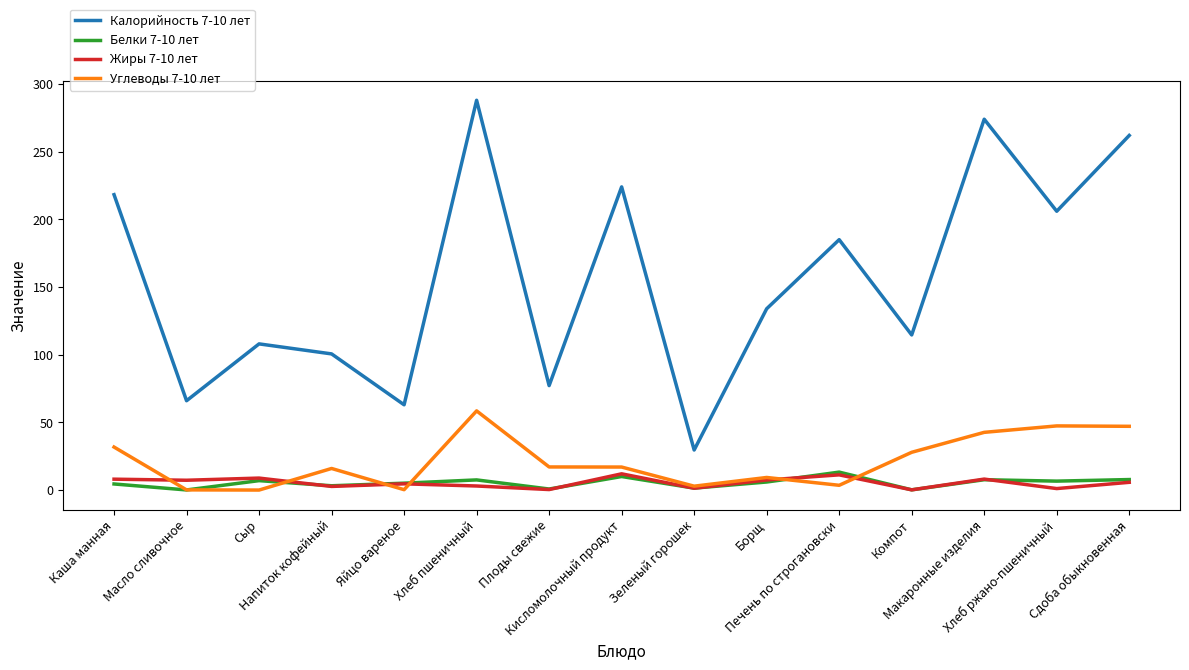

Which series has the widest spread of values?

Калорийность 7-10 лет